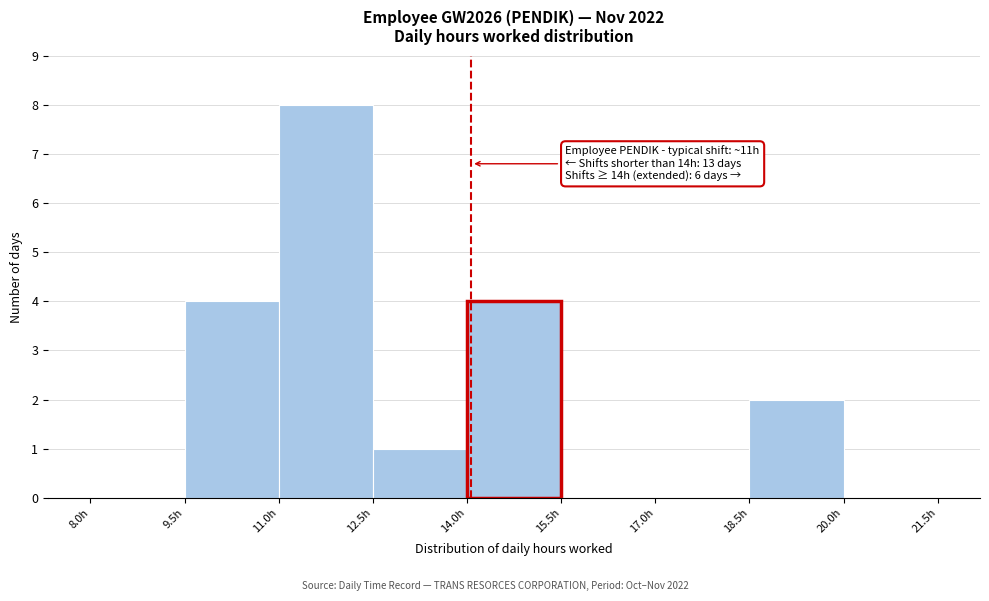

Over which range of the x-axis is the bar tallest?

11.0 to 12.5